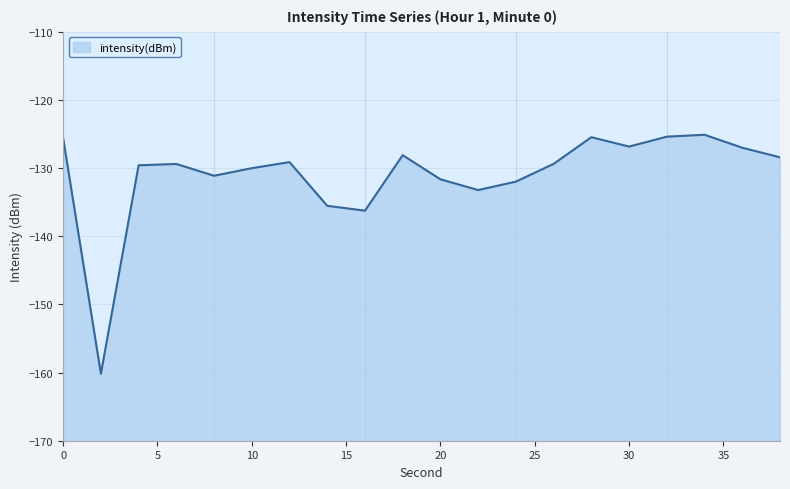

Which label corresponds to the largest value in the chart?

34